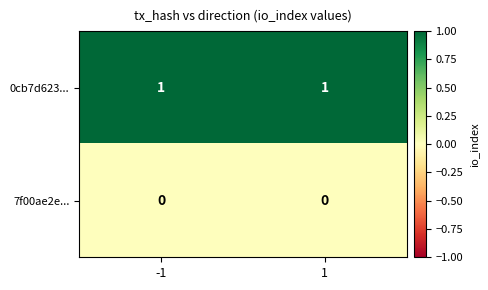

The value of 0cb7d623... at 1 is 1. True or false?

True